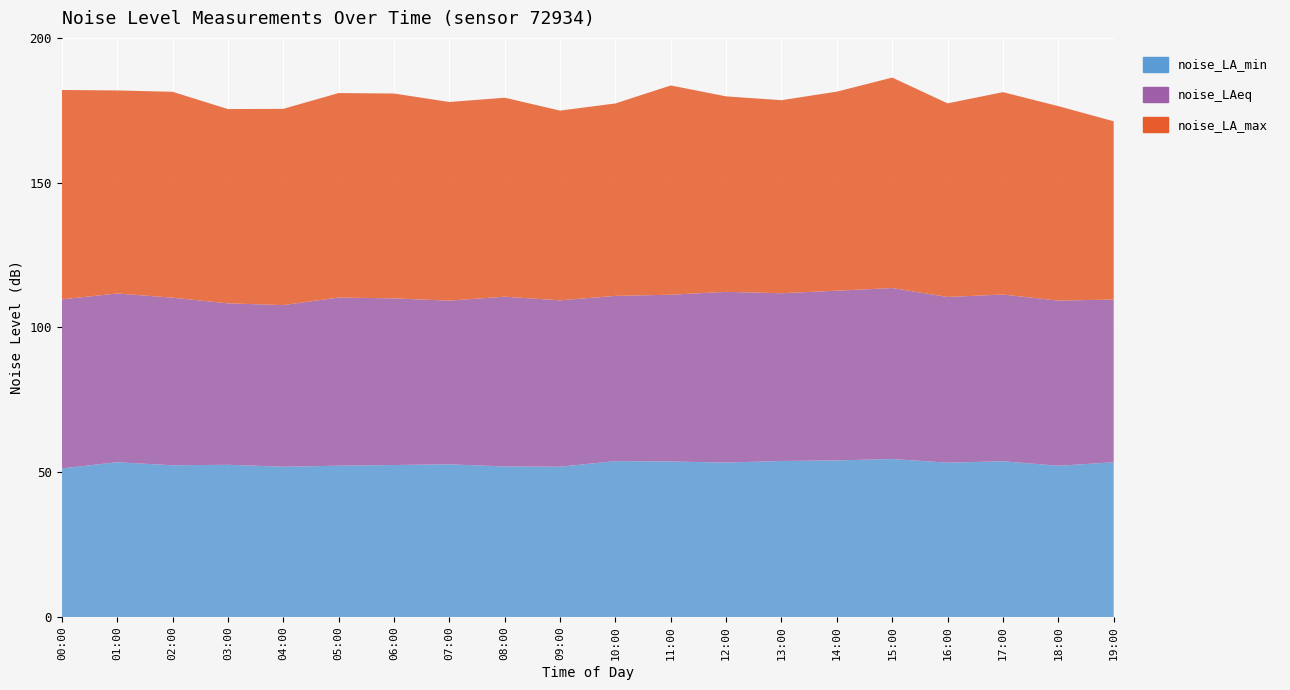

Reading left to right, what are all the values shown in this chart?

noise_LA_min: 51.3	53.4	52.4	52.6	51.9	52.2	52.5	52.7	52.0	51.9	53.8	53.7	53.3	53.9	54.1	54.5	53.3	53.8	52.2	53.4
noise_LAeq: 58.4	58.3	57.9	55.8	55.8	58.1	57.5	56.5	58.6	57.5	57.1	57.6	59.0	57.9	58.6	59.0	57.2	57.6	57.0	56.2
noise_LA_max: 72.3	70.1	71.1	67.1	67.8	70.6	70.8	68.6	68.7	65.5	66.5	72.3	67.5	66.7	68.8	72.7	66.9	69.9	67.2	61.6